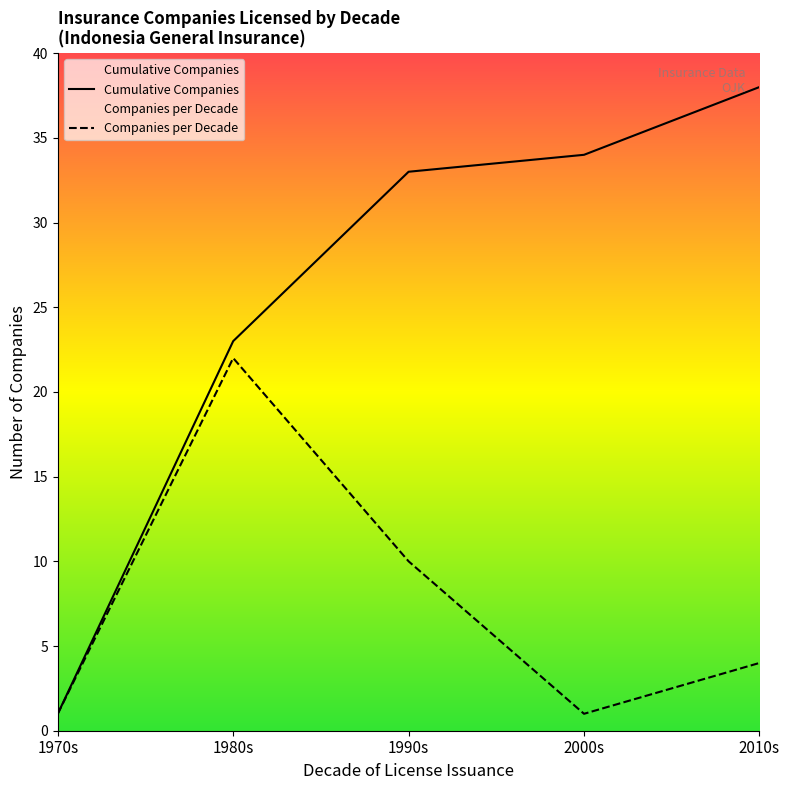

Which label corresponds to the smallest value in the chart?

1970s